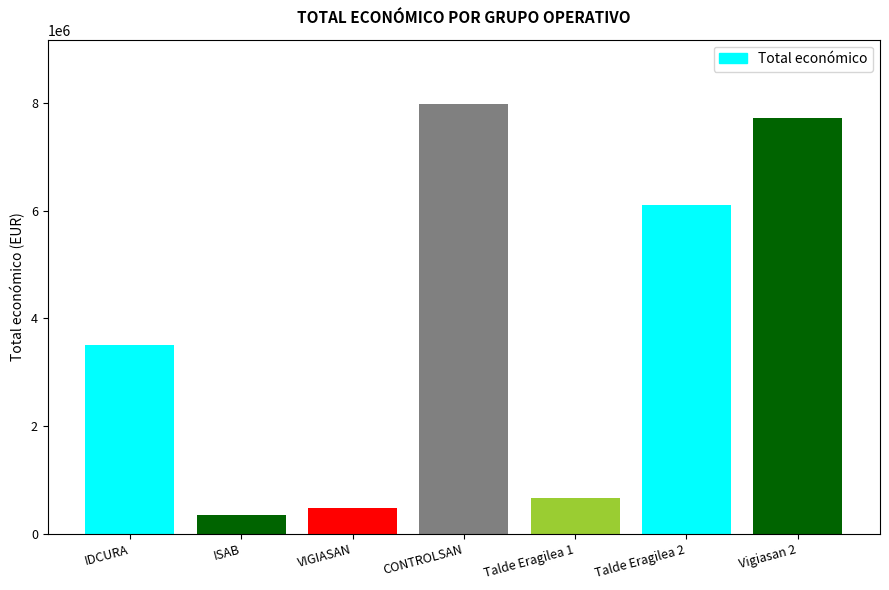

What is the difference between the maximum and second lowest values?

7496969